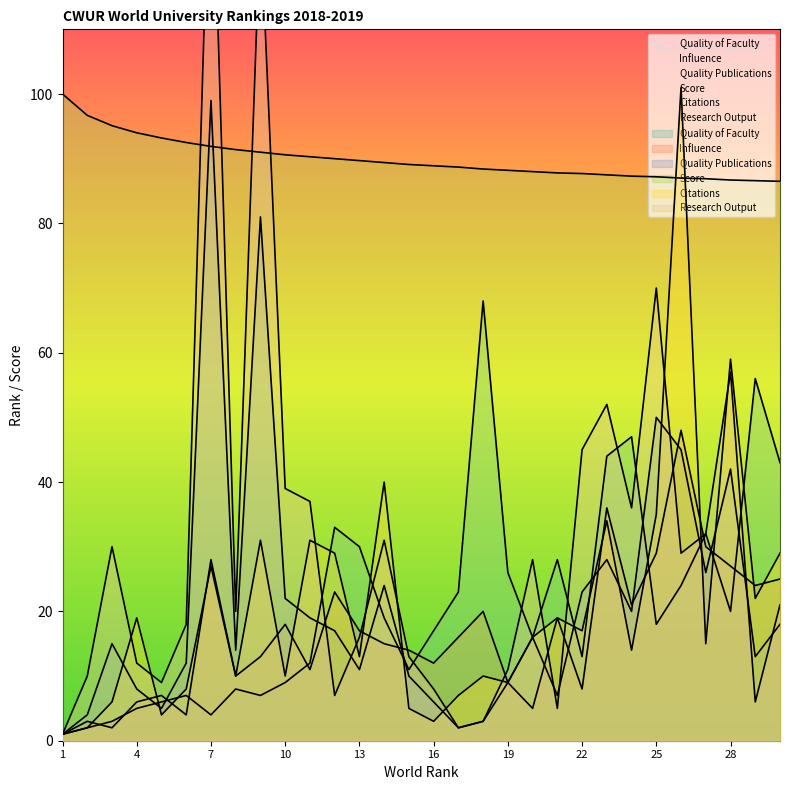

True or false: Quality Publications and Score cross at least once.

True